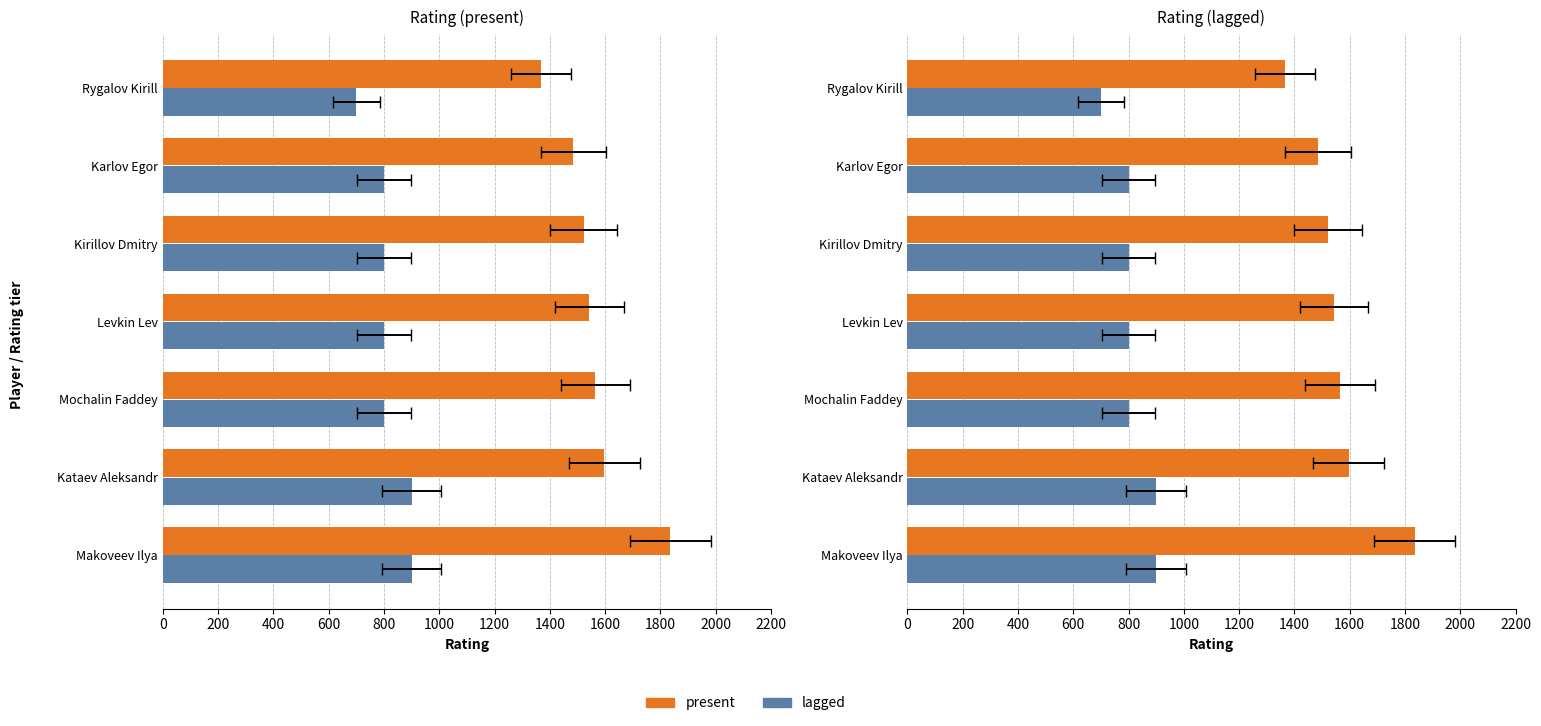

What is the lowest value of the present series?

1367